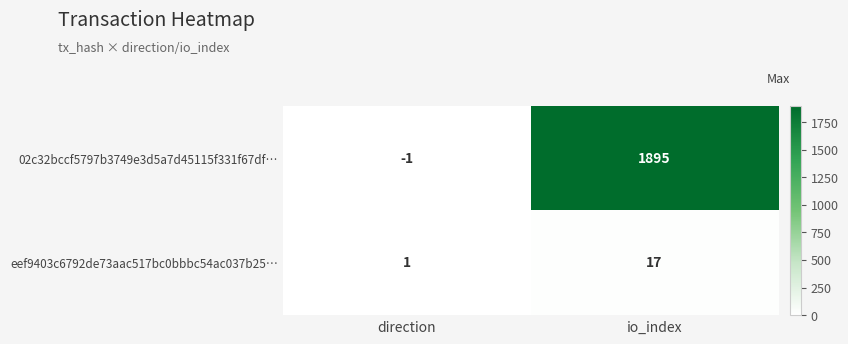

Rank the series at io_index from lowest to highest value.

eef9403c6792de73aac517bc0bbbc54ac037b25…, 02c32bccf5797b3749e3d5a7d45115f331f67df…